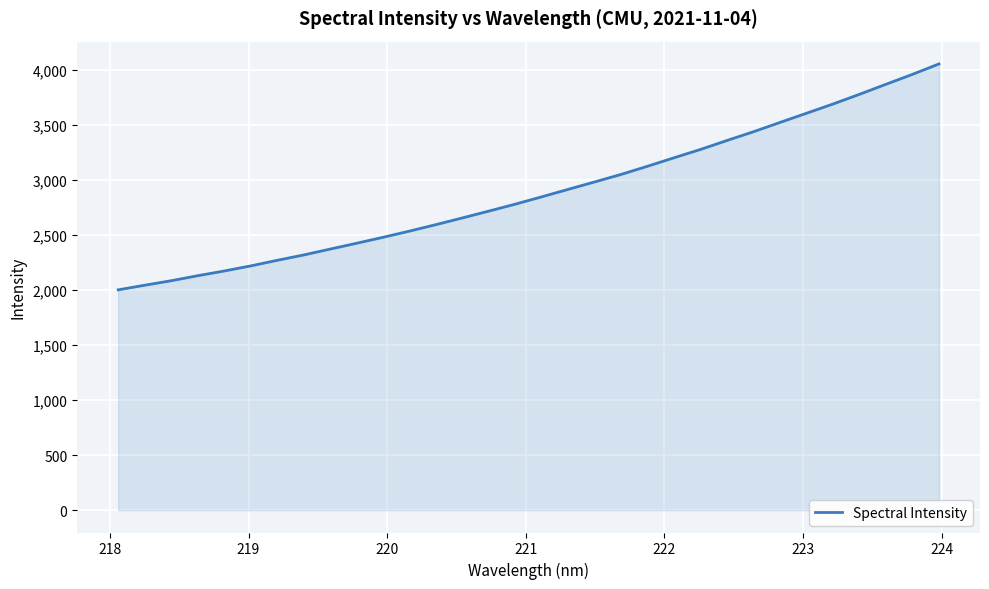

What is the difference between the maximum and minimum values?

2053.2